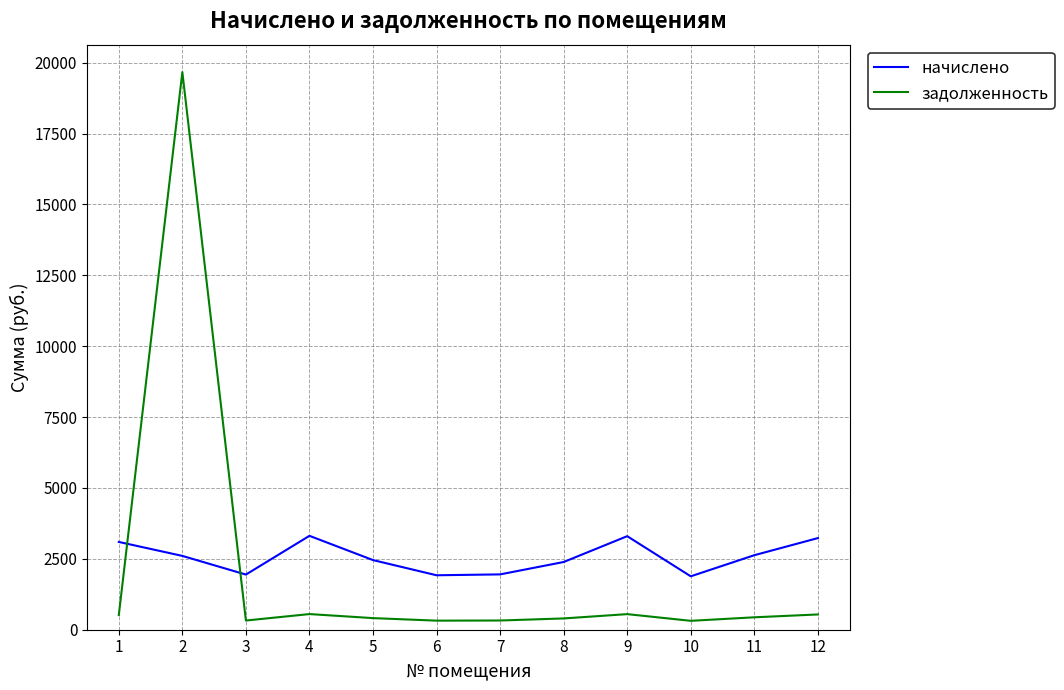

What is the approximate value of начислено at 3?

1945.3